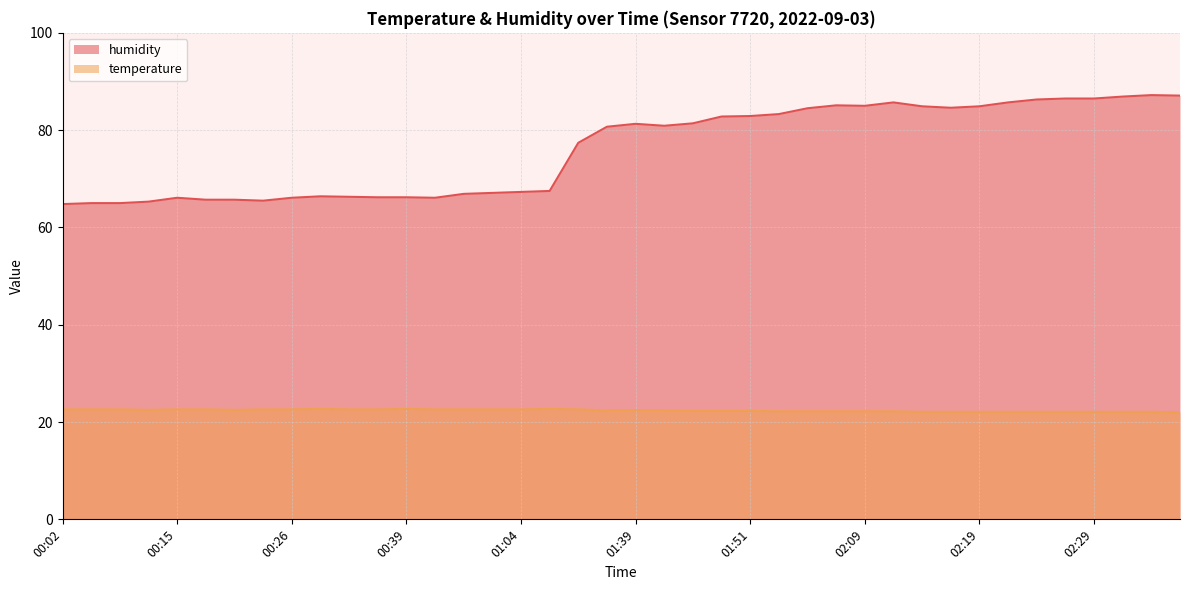

Where is humidity nearest to the value 76?

01:25